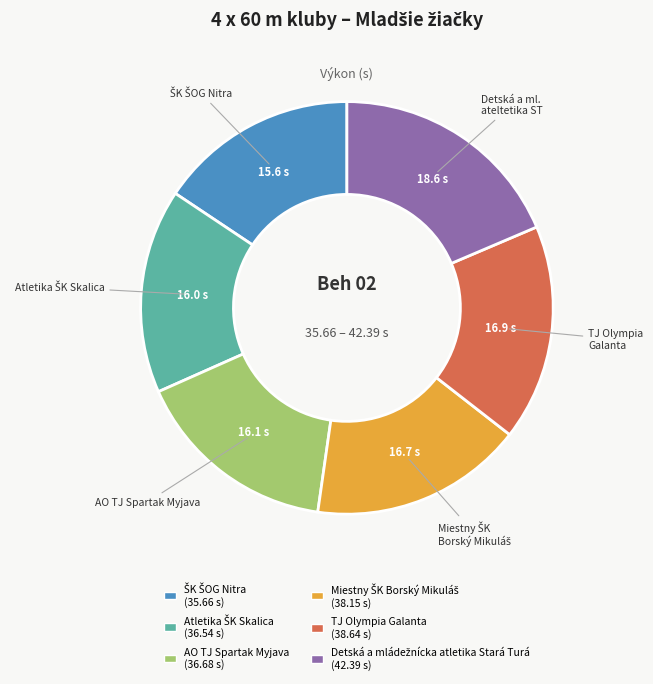

Combined, do TJ Olympia Galanta and AO TJ Spartak Myjava account for over 50%?

No